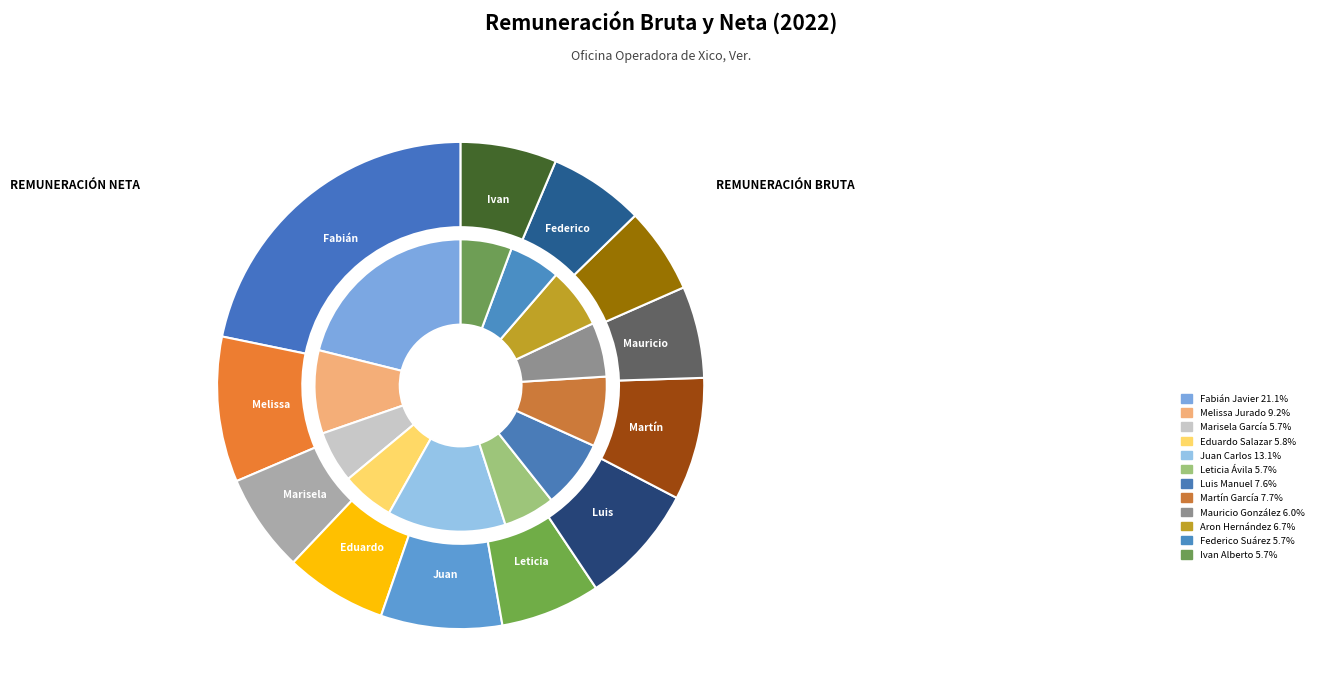

Is the sum of Marisela García and Luis Manuel Muñóz greater than half?

No